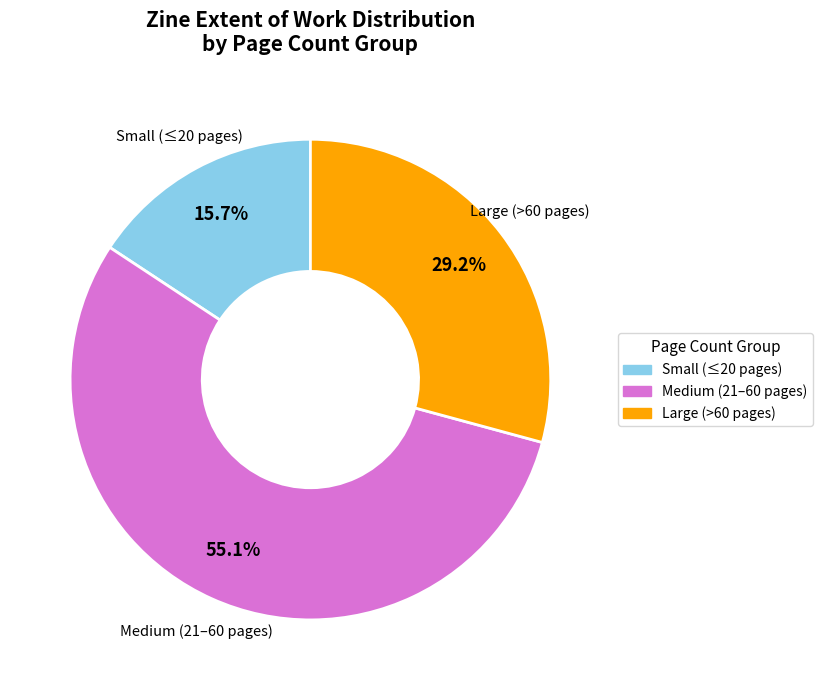

Is there any slice that represents more than half of the pie?

Yes